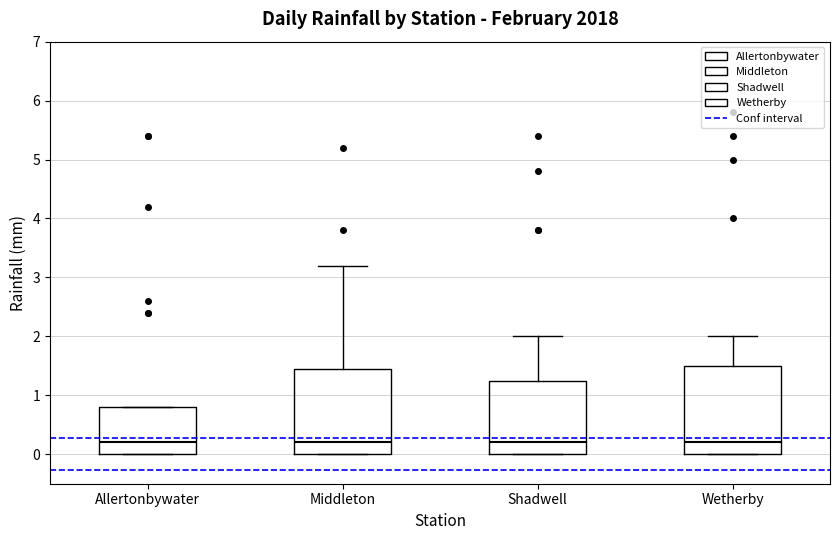

Reading left to right, transcribe this box plot: for each box, give where its median line is, the range the box spans, and where its two whiskers end, as read against the y-axis. The values are not printed on the chart, so give them approximately, as read against the axis.

Allertonbywater: median 0.2, box 0.0 to 0.8, whiskers 0.0 to 0.8
Middleton: median 0.2, box 0.0 to 1.5, whiskers 0.0 to 3.2
Shadwell: median 0.2, box 0.0 to 1.3, whiskers 0.0 to 2.0
Wetherby: median 0.2, box 0.0 to 1.5, whiskers 0.0 to 2.0